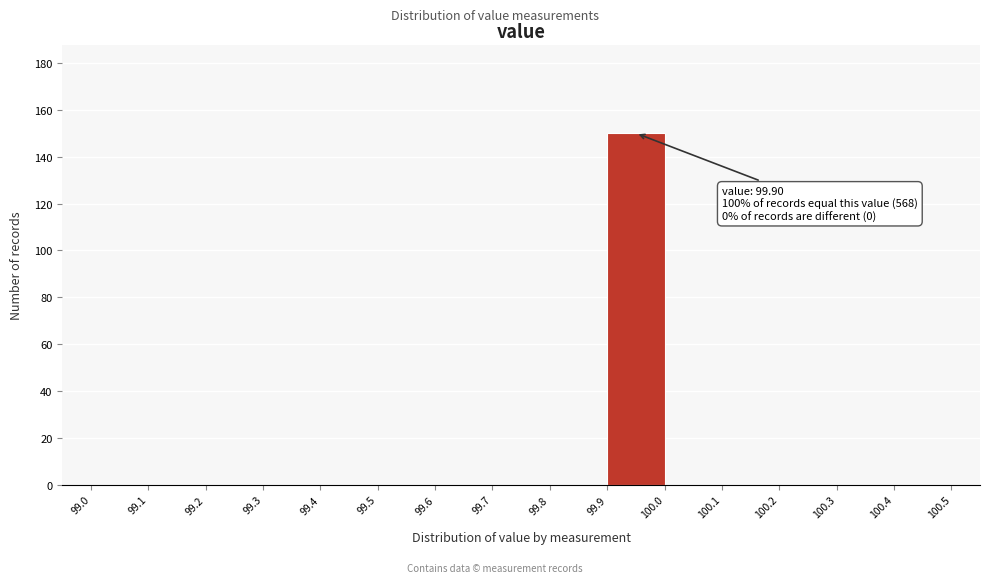

Over which range of the x-axis is the bar tallest?

99.9 to 100.0